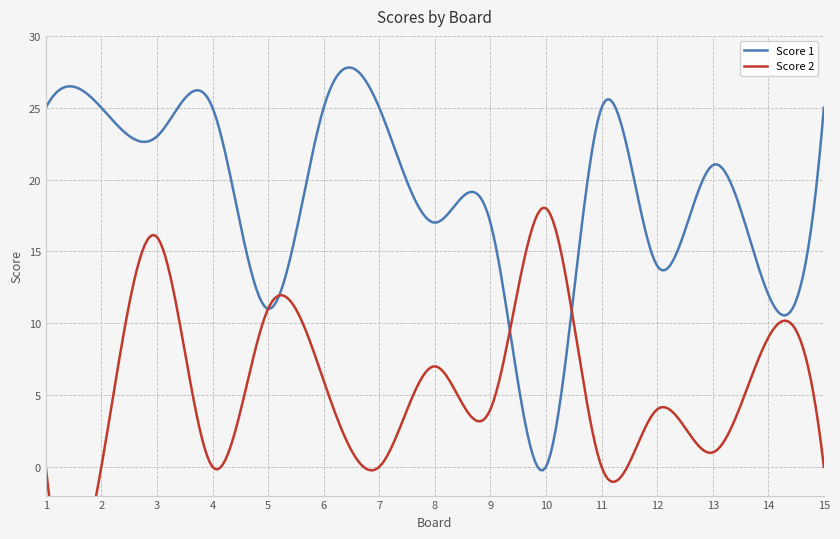

How many data points in Score 2 are above 4?

6